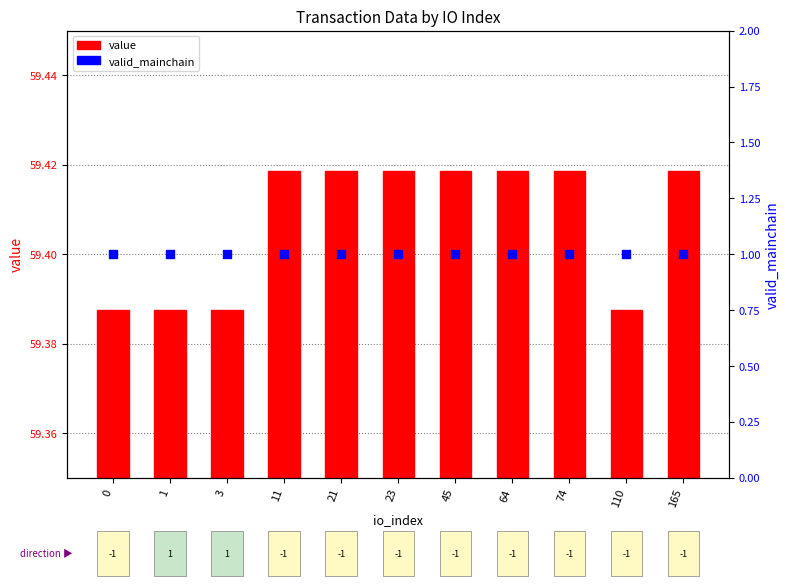

At how many categories does at least one series exceed 0?

11